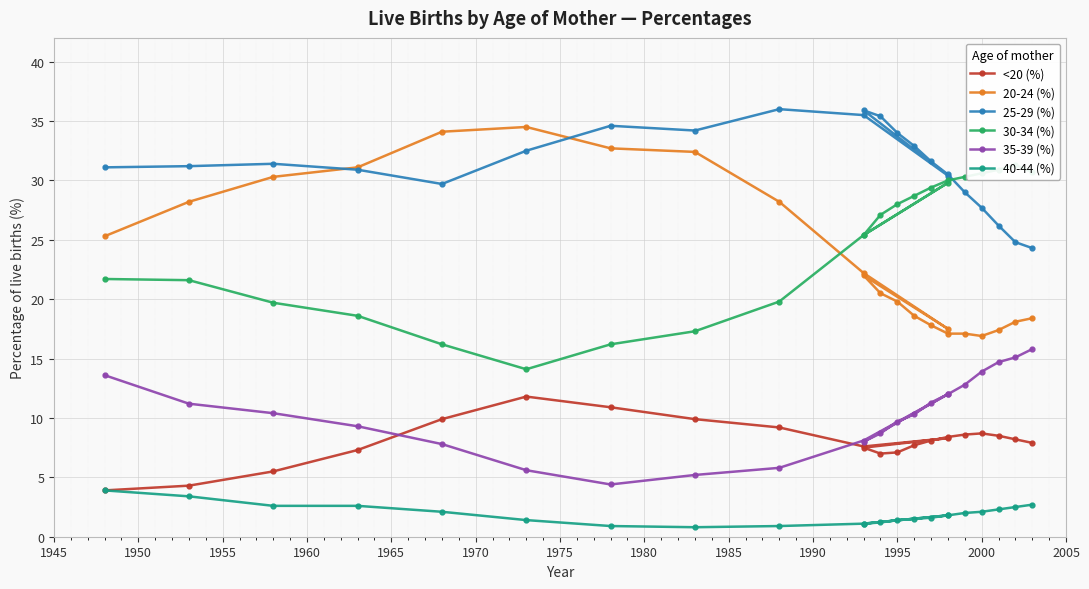

What is the value of the <20 (%) point at the 19th from the left?

8.7